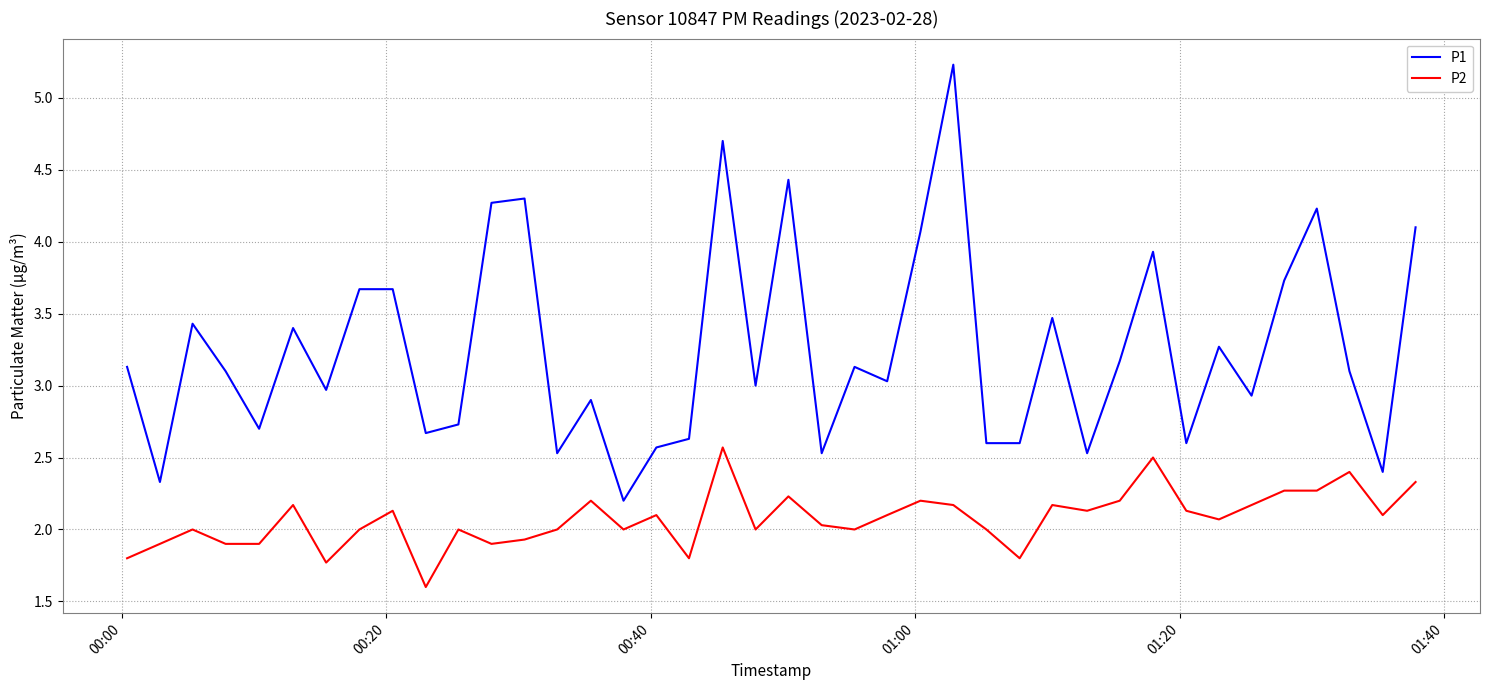

What is the minimum value shown in the chart?

1.6